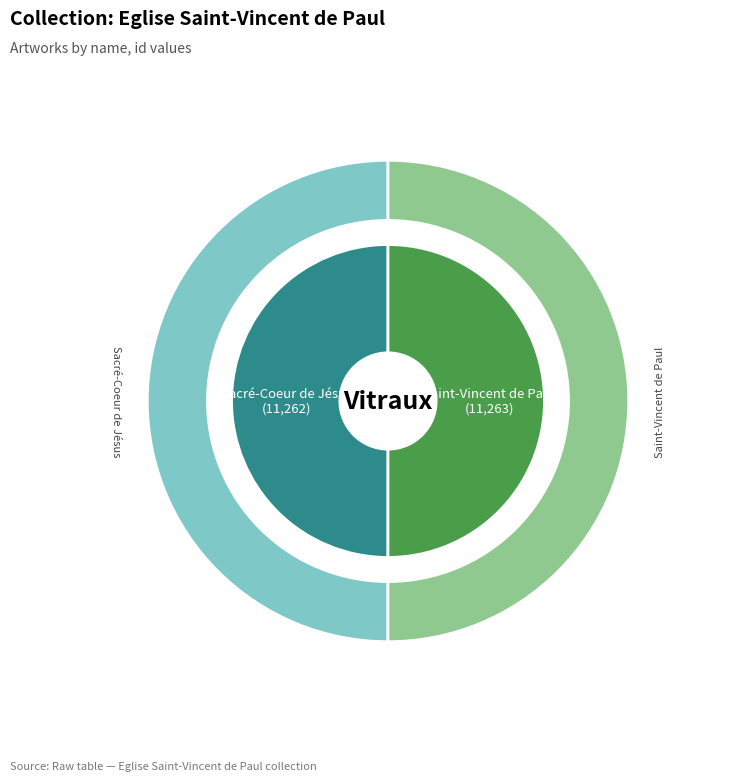

What percentage is the Saint-Vincent de Paul slice, to the nearest percent?

50%